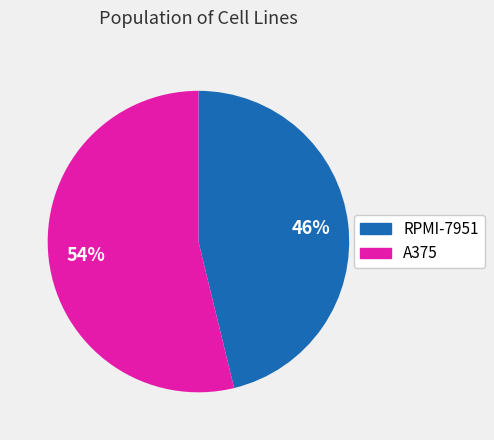

How many segments does this pie chart have?

2